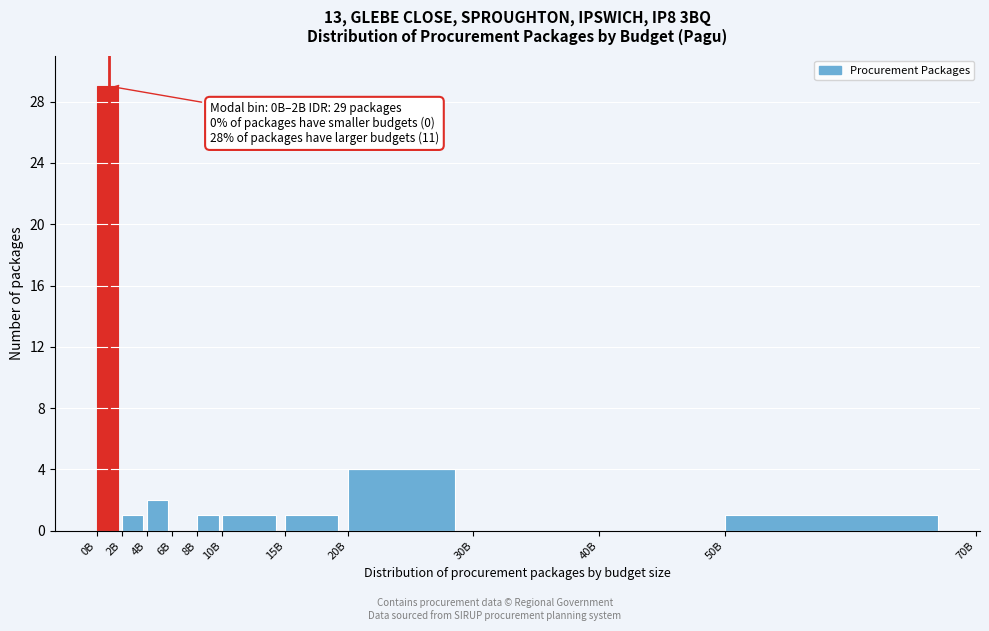

Reading right to left, extract all data points from this chart.

50B=1	40B=0	30B=0	20B=4	15B=1	10B=1	8B=1	6B=0	4B=2	2B=1	0B=29